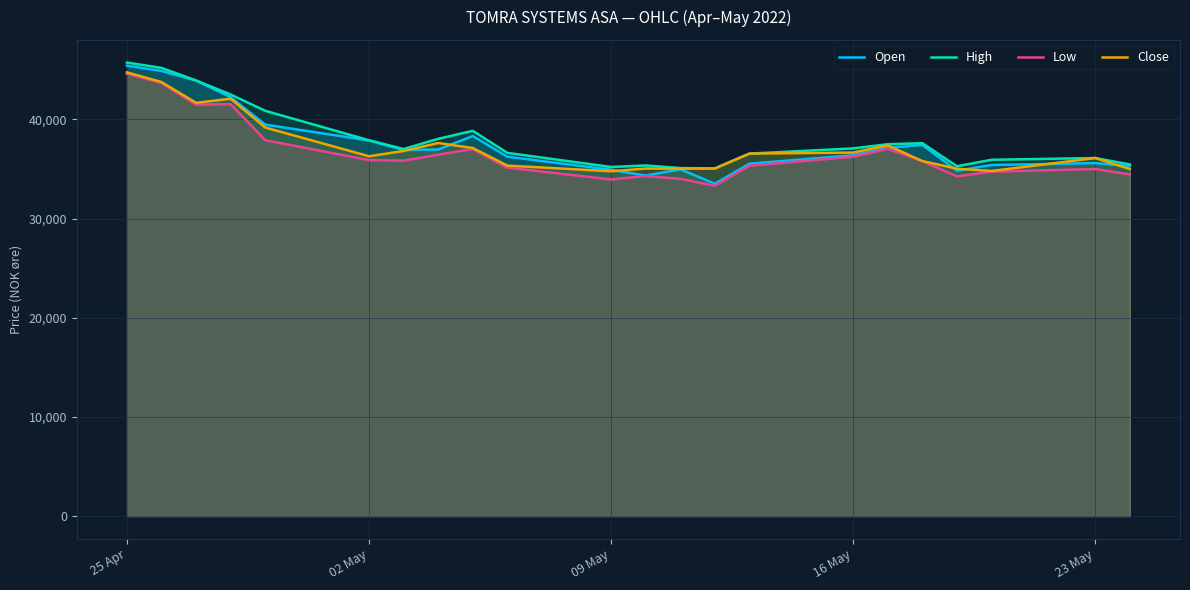

What is the highest value of the Low series?

44598